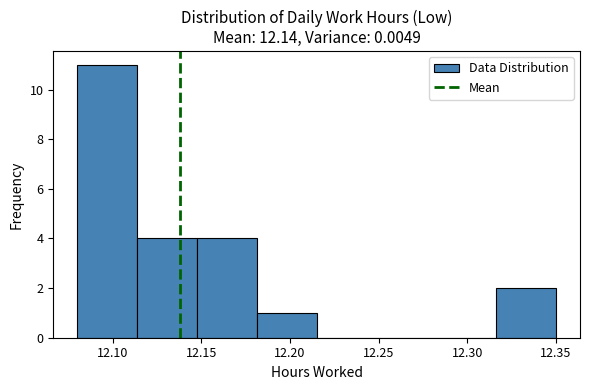

Reading left to right, transcribe this chart: for each bar, give the range it covers on the x-axis and its height. Neither the bar edges nor the heights are printed on the chart, so give them approximately, as read against the axes.

12.080 to 12.115: 11
12.115 to 12.150: 4
12.150 to 12.180: 4
12.180 to 12.215: 1
12.215 to 12.250: 0
12.250 to 12.285: 0
12.285 to 12.315: 0
12.315 to 12.350: 2